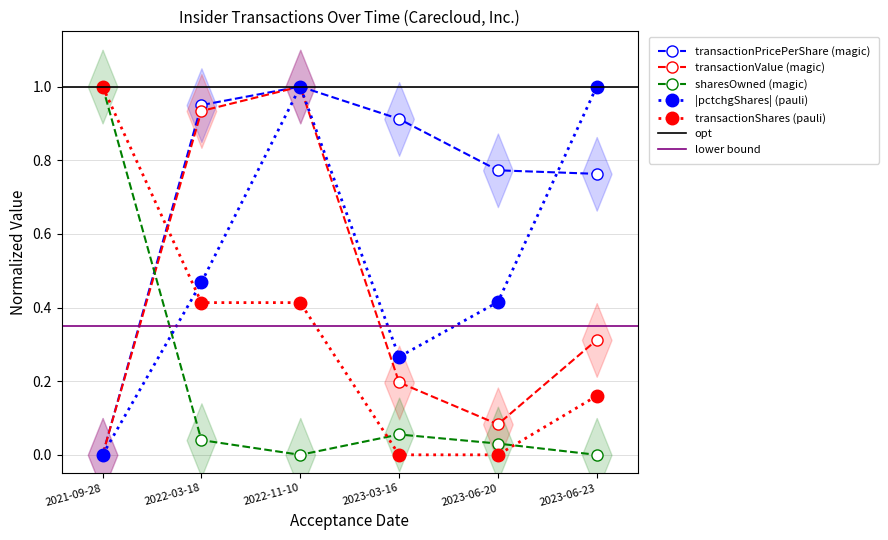

Reading left to right, extract all data points from this chart.

transactionPricePerShare: 2021-09-28=0.0	2022-03-18=0.9	2022-11-10=1.0	2023-03-16=0.9	2023-06-20=0.8	2023-06-23=0.8
transactionValue: 2021-09-28=0.0	2022-03-18=0.9	2022-11-10=1.0	2023-03-16=0.2	2023-06-20=0.1	2023-06-23=0.3
sharesOwnedFollowingTransaction: 2021-09-28=1.0	2022-03-18=0.0	2022-11-10=0.0	2023-03-16=0.1	2023-06-20=0.0	2023-06-23=0.0
pctchgSharesOwned: 2021-09-28=0.0	2022-03-18=0.5	2022-11-10=1.0	2023-03-16=0.3	2023-06-20=0.4	2023-06-23=1.0
transactionShares: 2021-09-28=1.0	2022-03-18=0.4	2022-11-10=0.4	2023-03-16=0.0	2023-06-20=0.0	2023-06-23=0.2